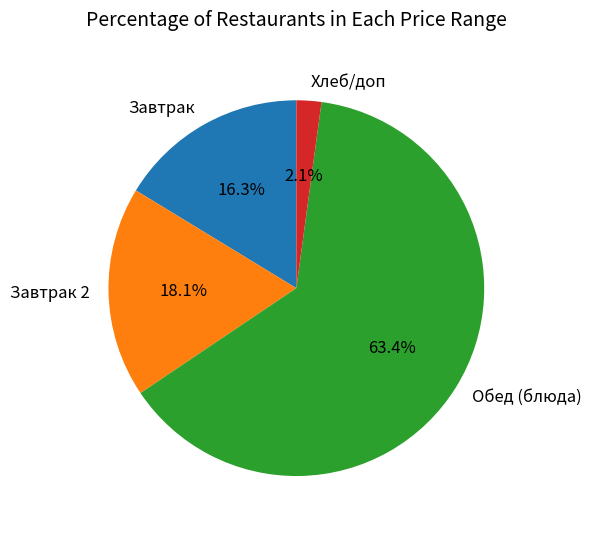

To the nearest percent, what is the average slice percentage?

25%